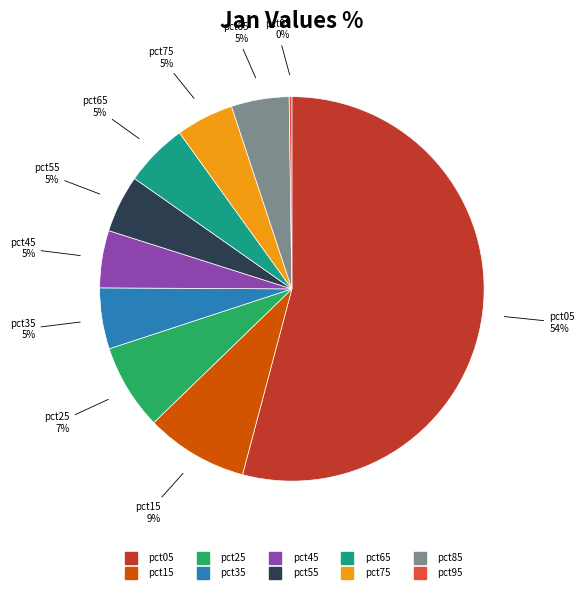

To the nearest percent, what is the difference between the largest and smallest slice percentages?

54%